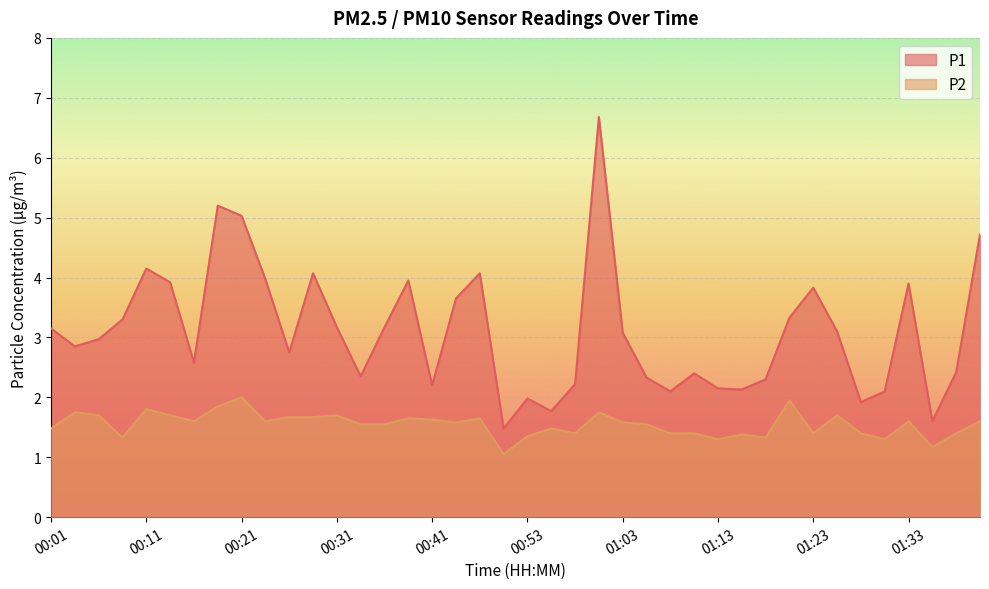

The value of P2 at 00:31 is 2.6. True or false?

False